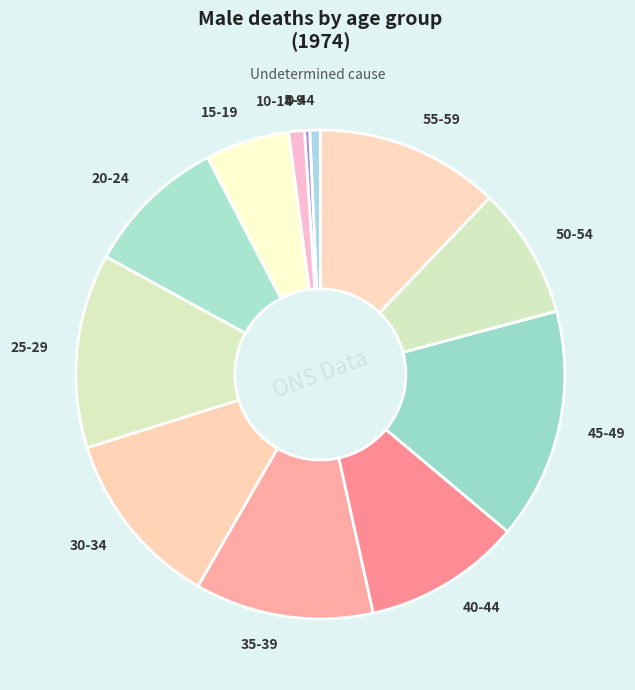

True or false: 25-29 accounts for 13% of the total.

True